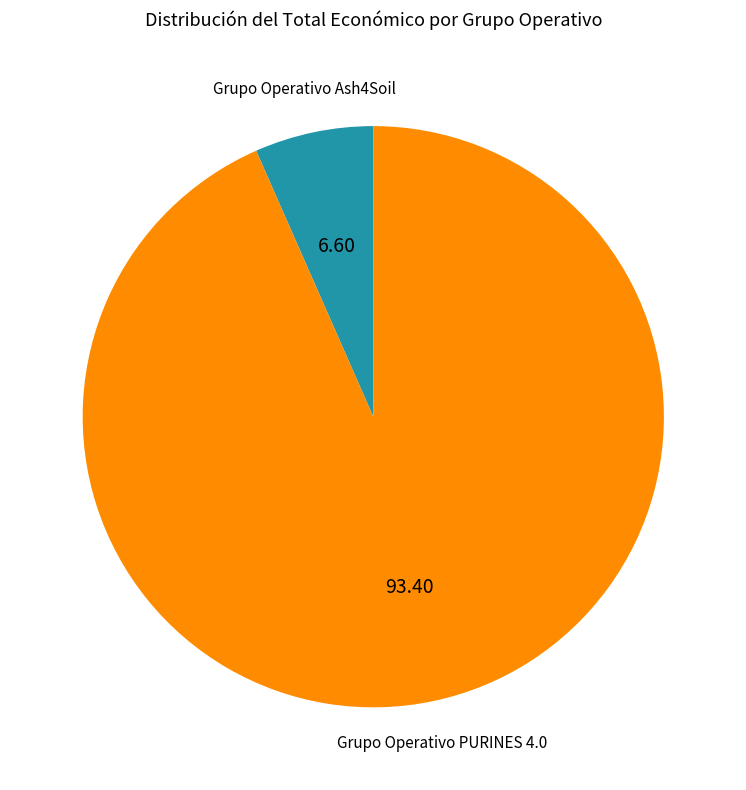

Is there a majority slice in this chart?

Yes